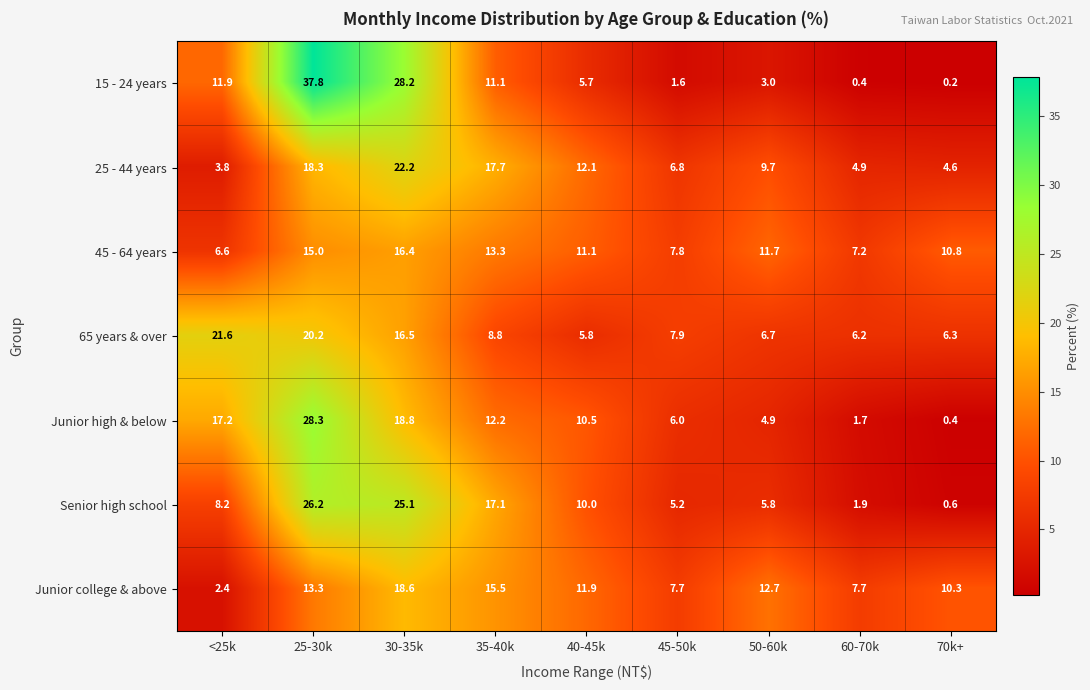

What is the difference between the Junior high & below values at 70k+ and 60-70k?

1.3